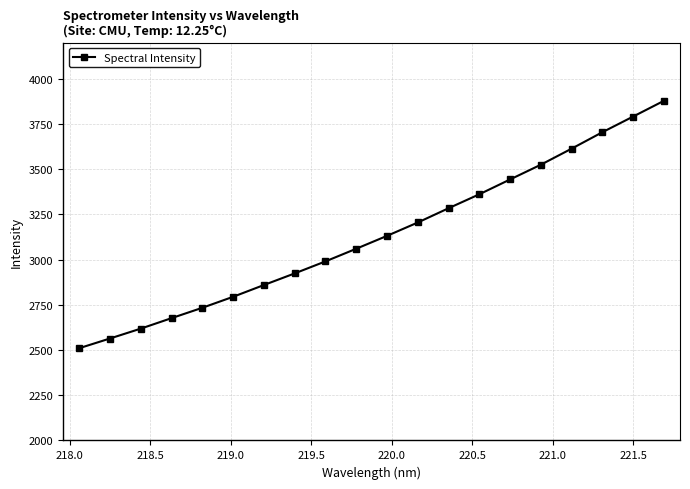

Reading left to right, transcribe all the data shown in this chart.

2509.9	2563.6	2618.2	2676.2	2733.5	2794.3	2859.3	2923.6	2990.0	3059.9	3131.1	3205.0	3283.9	3361.1	3443.0	3524.6	3613.2	3704.1	3790.8	3877.7